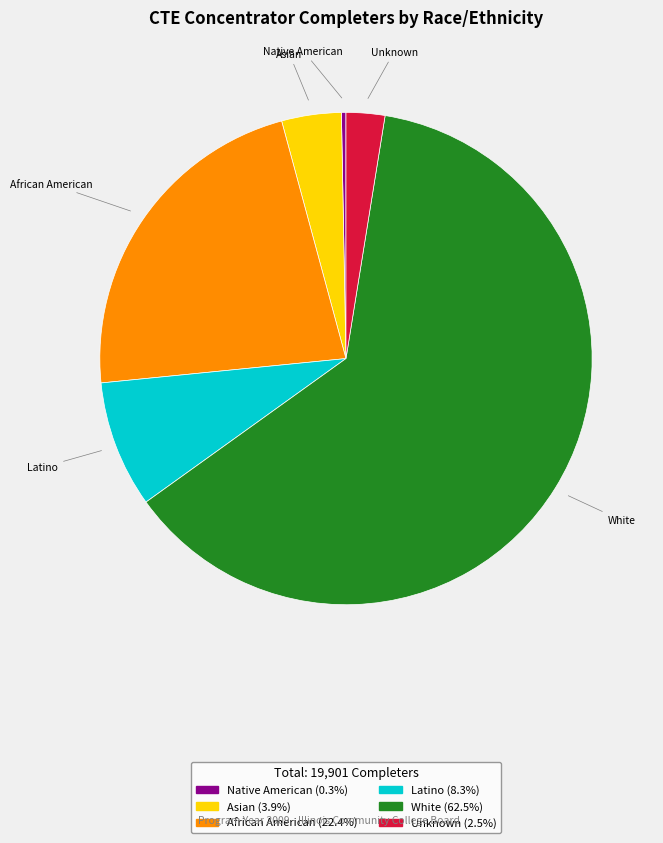

How many slices are in this pie chart?

6